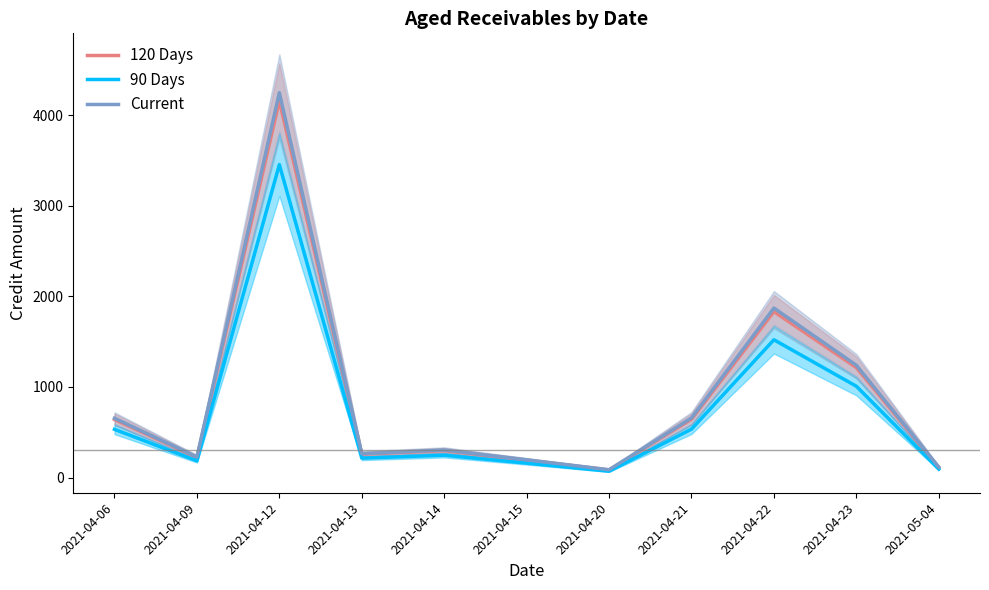

Reading left to right, list all the values displayed in this chart.

120 Days: 2021-04-06=641.2	2021-04-09=222.6	2021-04-12=4158.5	2021-04-13=258.2	2021-04-14=297.5	2021-04-15=192.1	2021-04-20=84.6	2021-04-21=643.8	2021-04-22=1831.5	2021-04-23=1213.8	2021-05-04=112.6
90 Days: 2021-04-06=532.5	2021-04-09=184.8	2021-04-12=3453.7	2021-04-13=214.4	2021-04-14=247.1	2021-04-15=159.5	2021-04-20=70.3	2021-04-21=534.7	2021-04-22=1521.1	2021-04-23=1008.1	2021-05-04=93.5
Current: 2021-04-06=654.9	2021-04-09=227.3	2021-04-12=4247.3	2021-04-13=263.7	2021-04-14=303.9	2021-04-15=196.2	2021-04-20=86.4	2021-04-21=657.5	2021-04-22=1870.6	2021-04-23=1239.7	2021-05-04=115.0